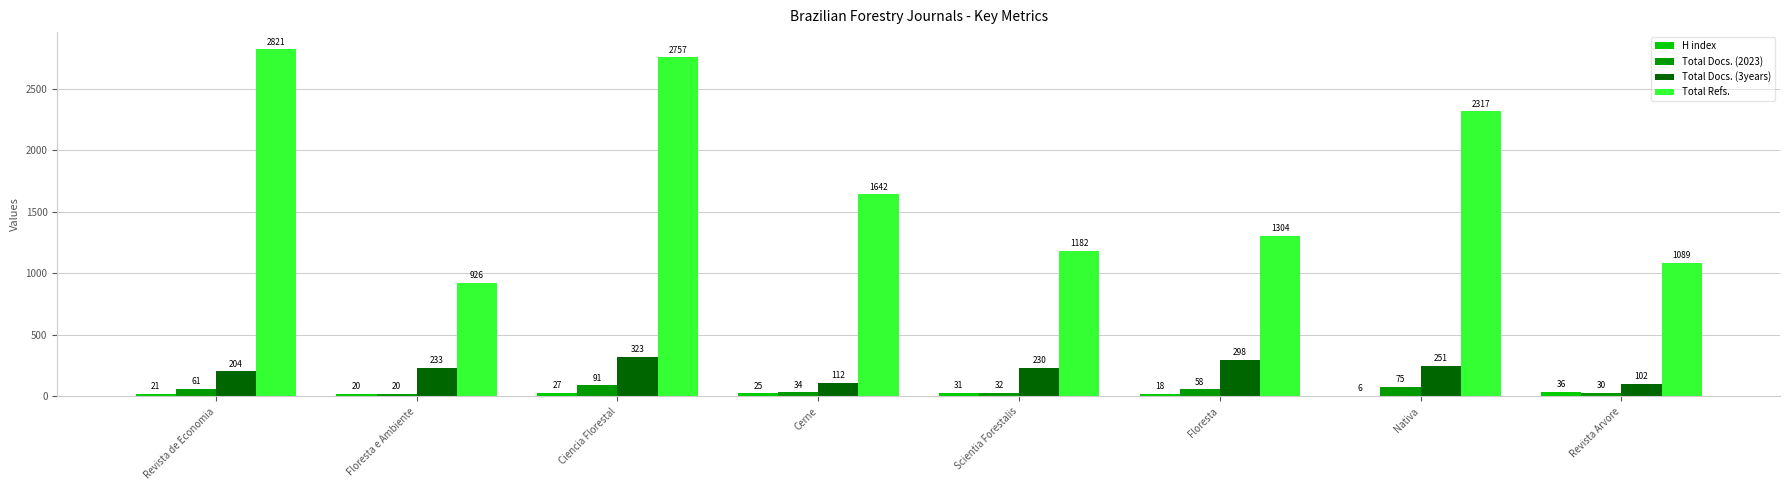

What value does the Total Docs. (2023) series have at Nativa?

75